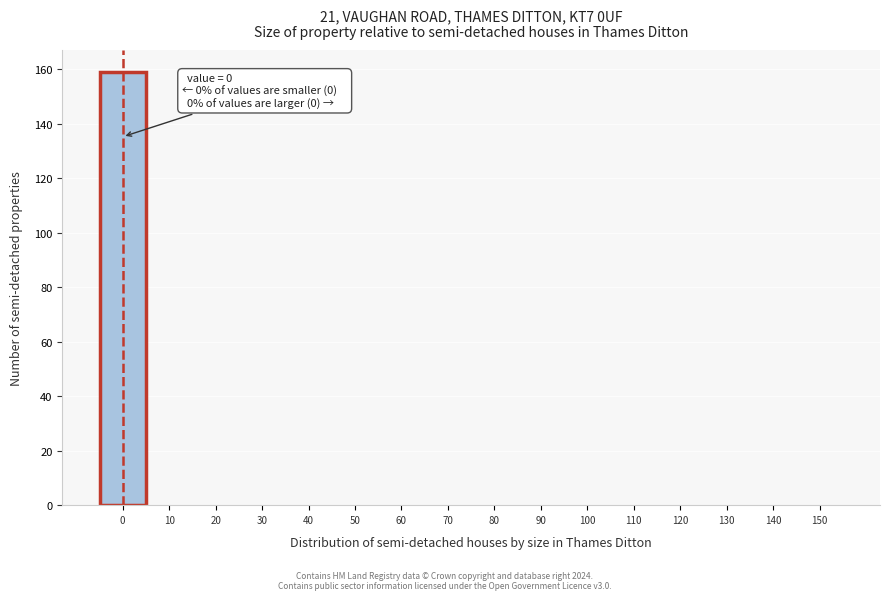

Which range on the x-axis has the tallest bar?

-5 to 5